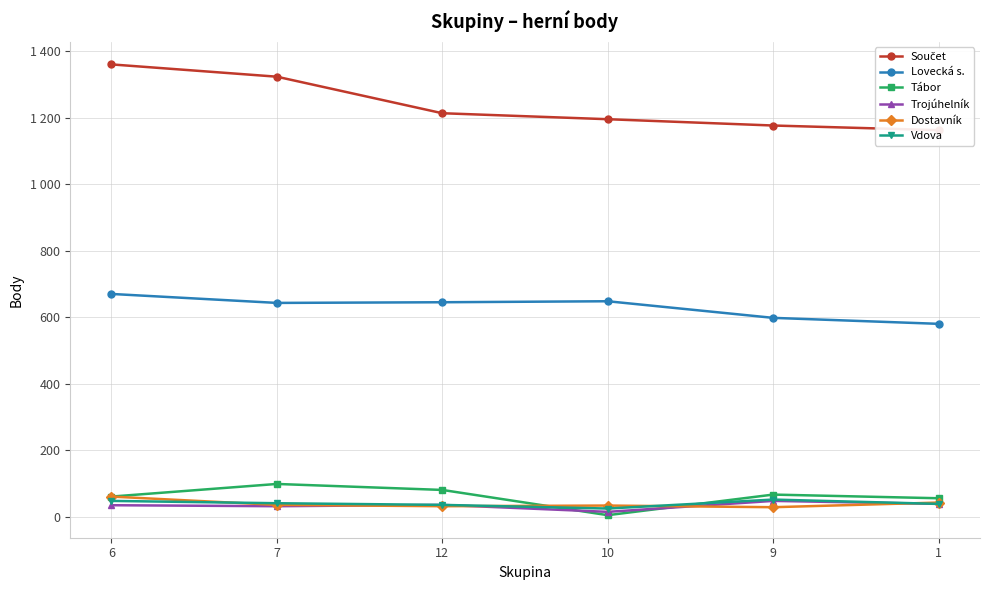

How many lines are shown in the chart?

6